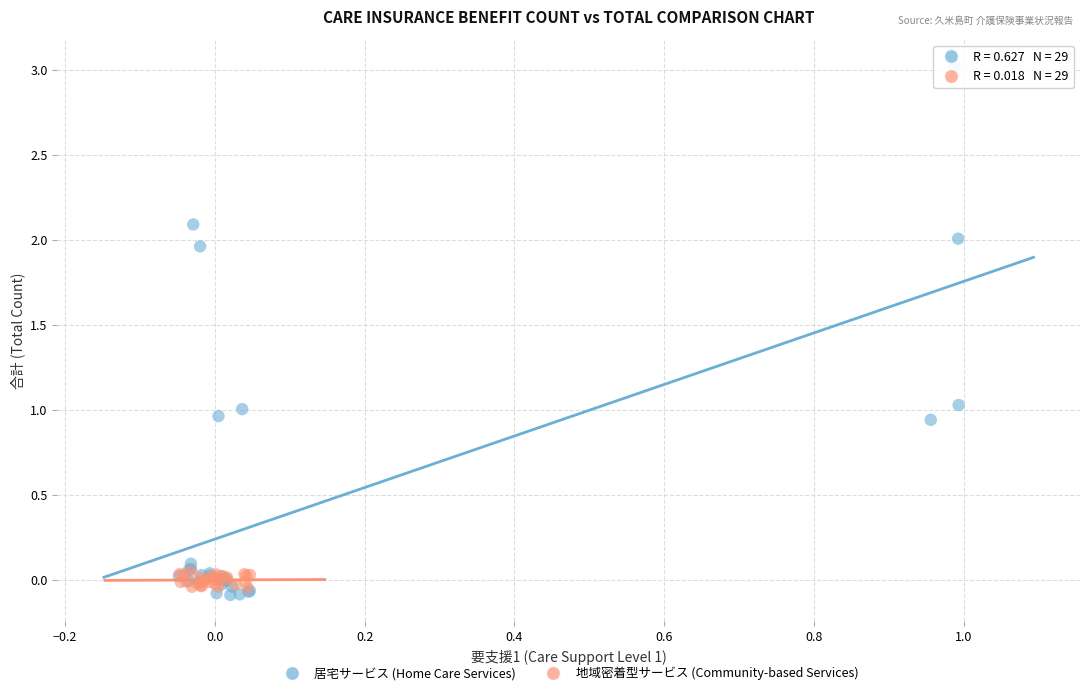

Which series has the widest spread of Y values?

居宅サービス (Home Care Services)